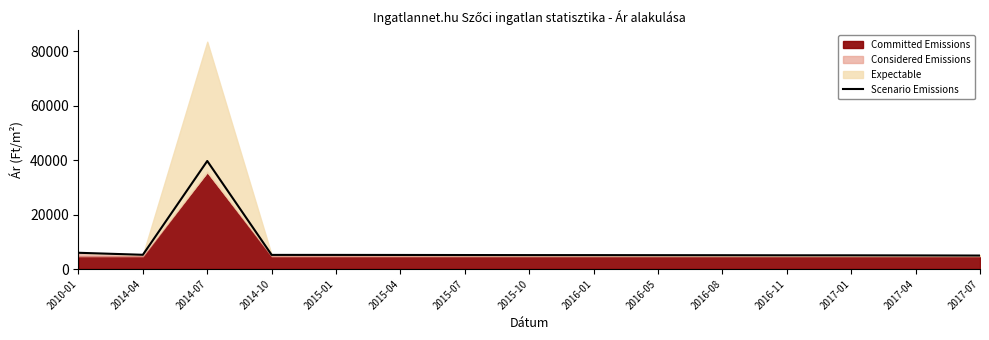

The chart shows a value of 5182 at 2015-01. True or false?

True